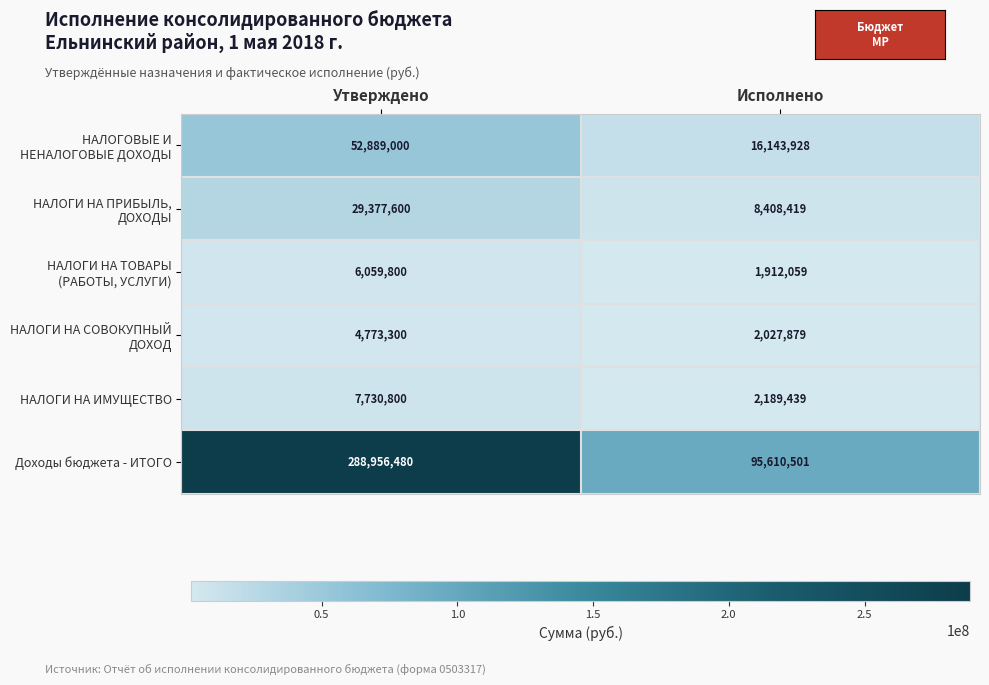

Rank the categories by НАЛОГИ НА ИМУЩЕСТВО value from highest to lowest.

Утверждено, Исполнено